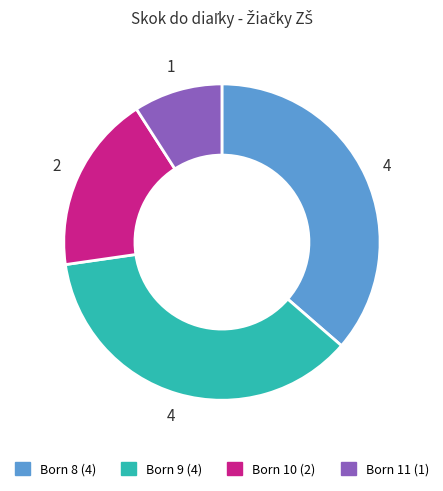

Does any single category account for the majority?

No